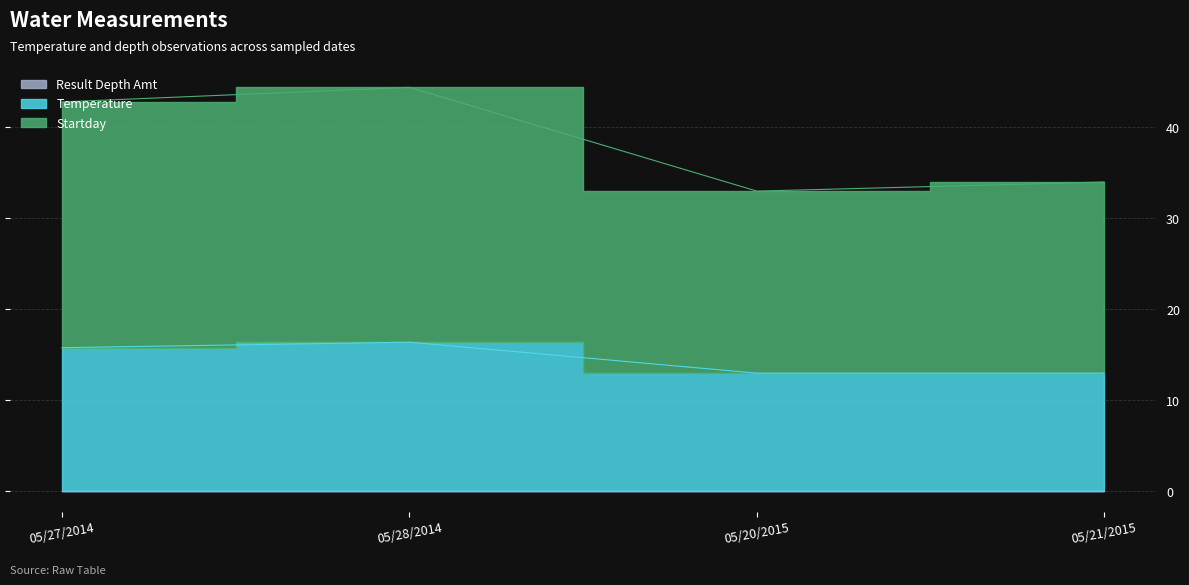

True or false: Temperature and Startday cross at least once.

False